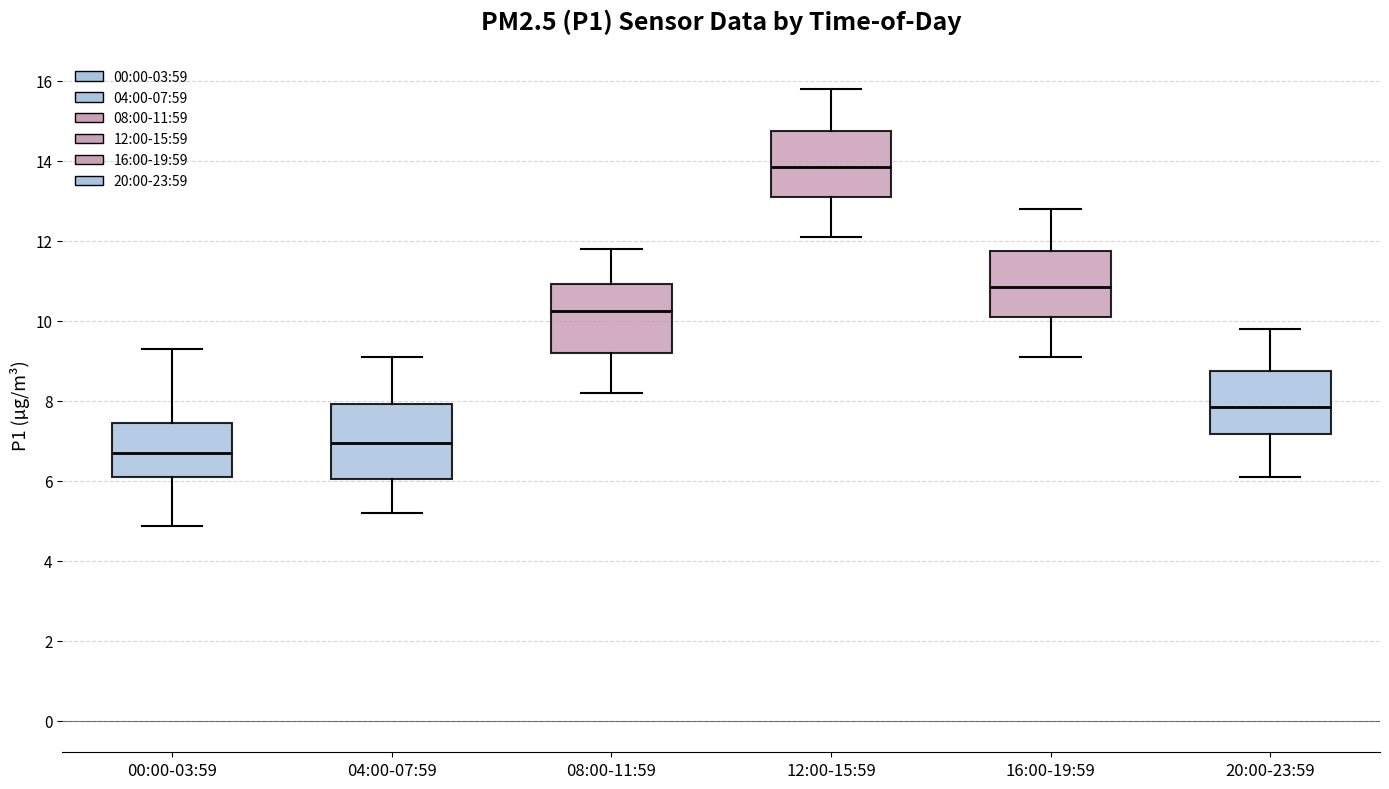

Which box's median line is the highest?

12:00-15:59